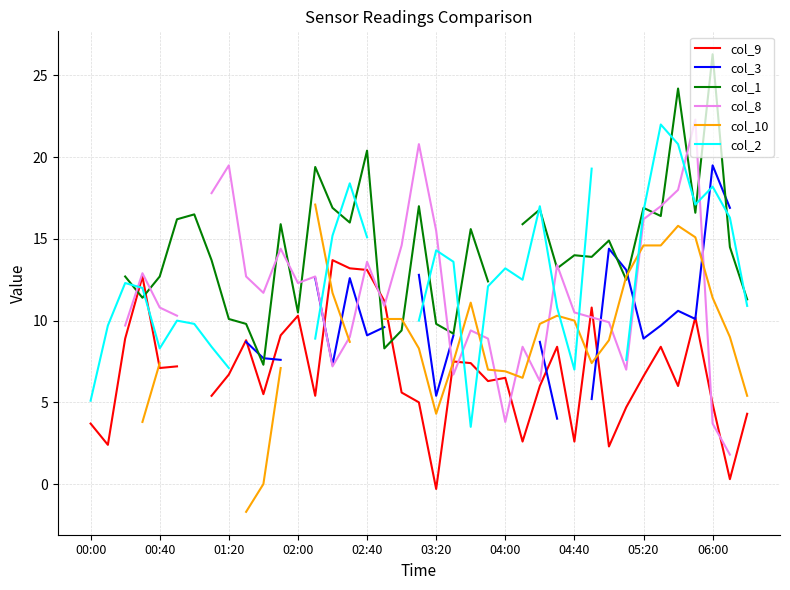

What is the maximum value for col_2?

22.0